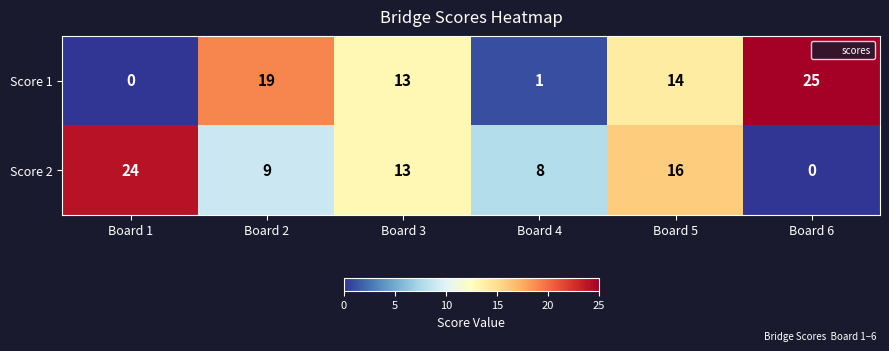

What is the greatest value displayed?

25